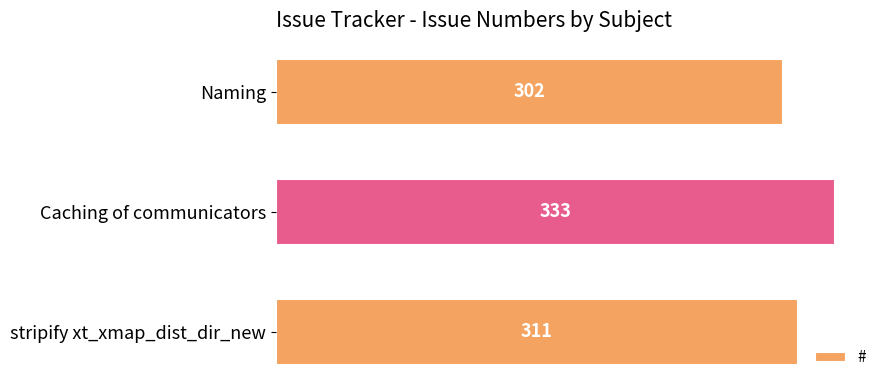

True or false: the data shows 333 at Caching of communicators.

True